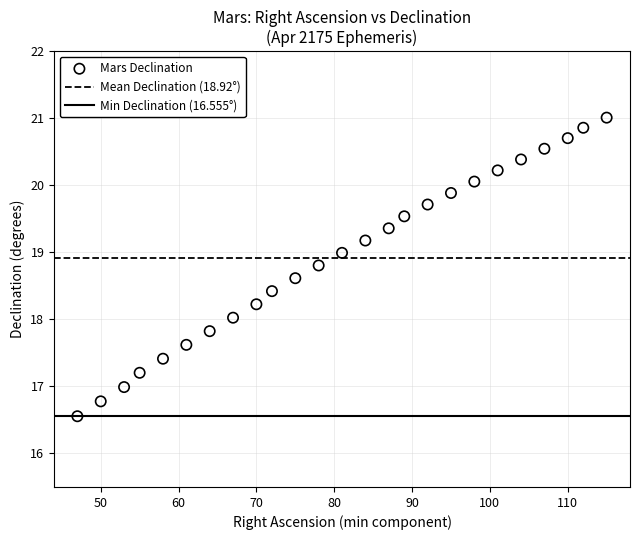

What is the range of Y values (max minus min)?

4.5